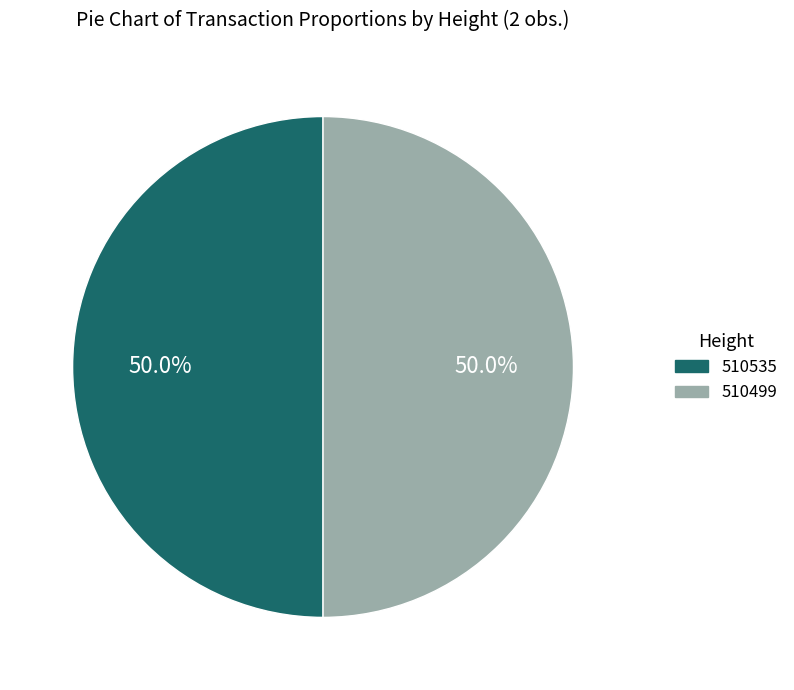

How many slices are in this pie chart?

2